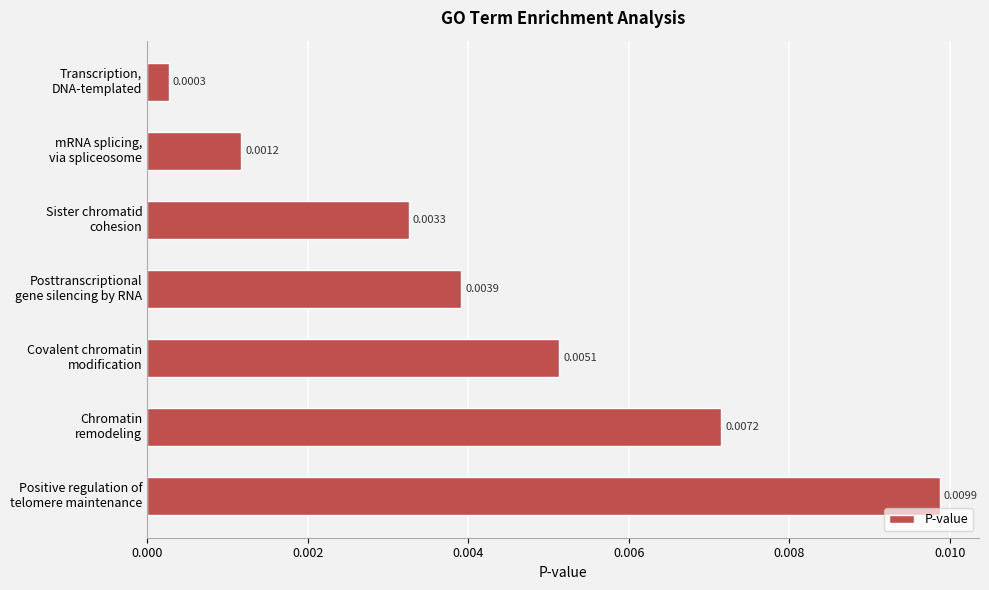

How many categories are shown in the chart?

7